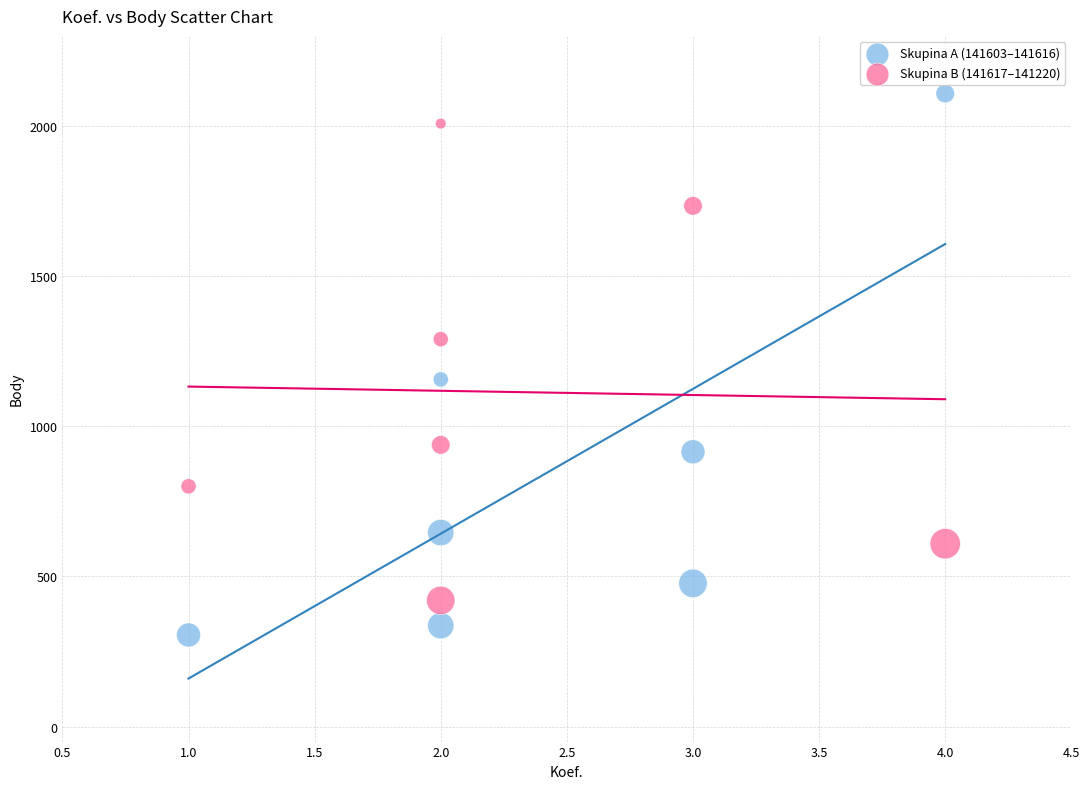

Which series contains the highest Y value?

Skupina A (141603–141616)